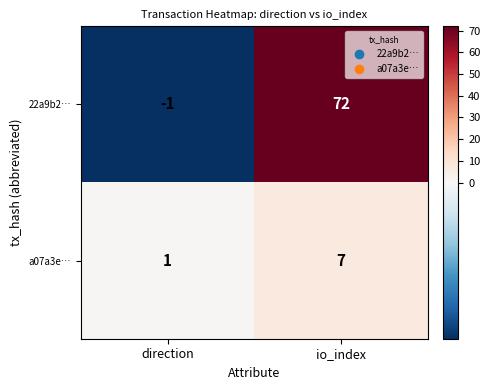

Reading right to left, transcribe all the data shown in this chart.

22a9b2…: io_index=72	direction=-1
a07a3e…: io_index=7	direction=1